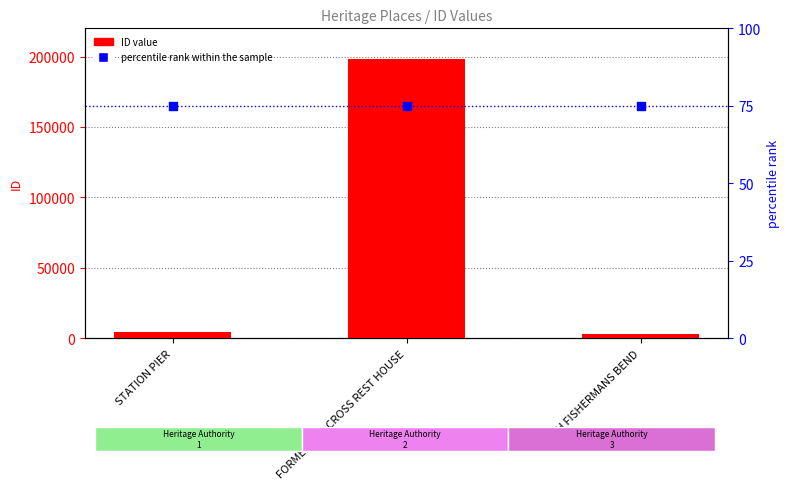

Which series has the largest Y range (max minus min)?

ID